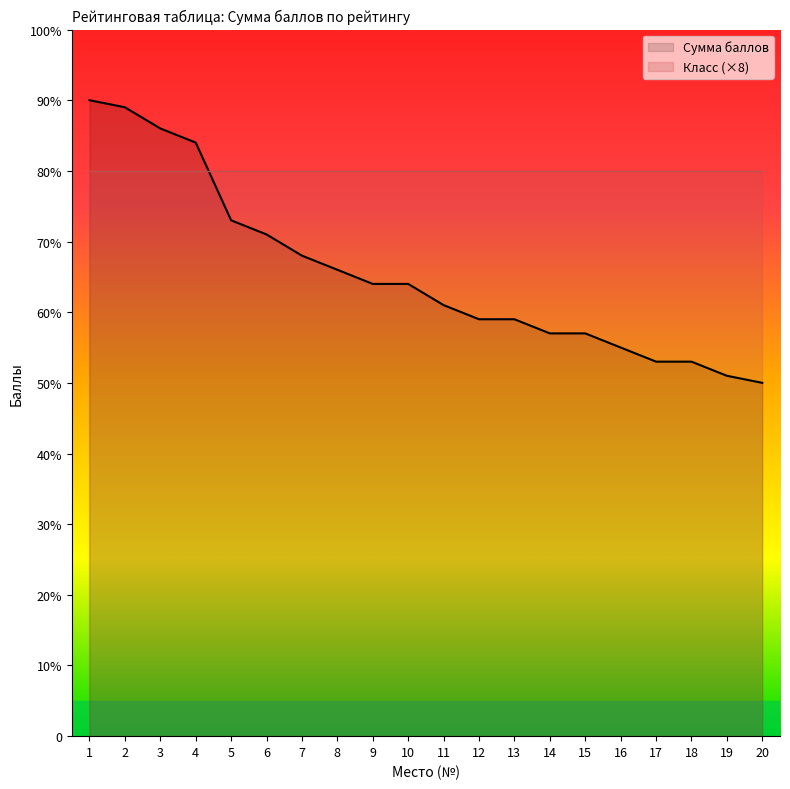

The chart shows a value of 61 at 11. True or false?

True